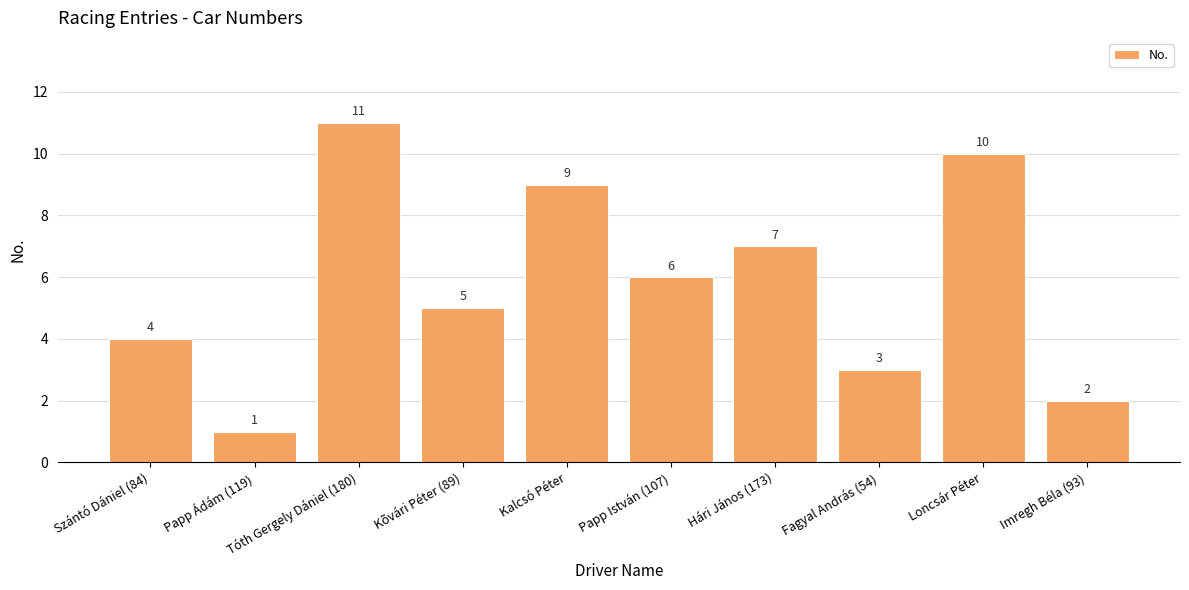

At which label is the value closest to 6?

Papp István (107)